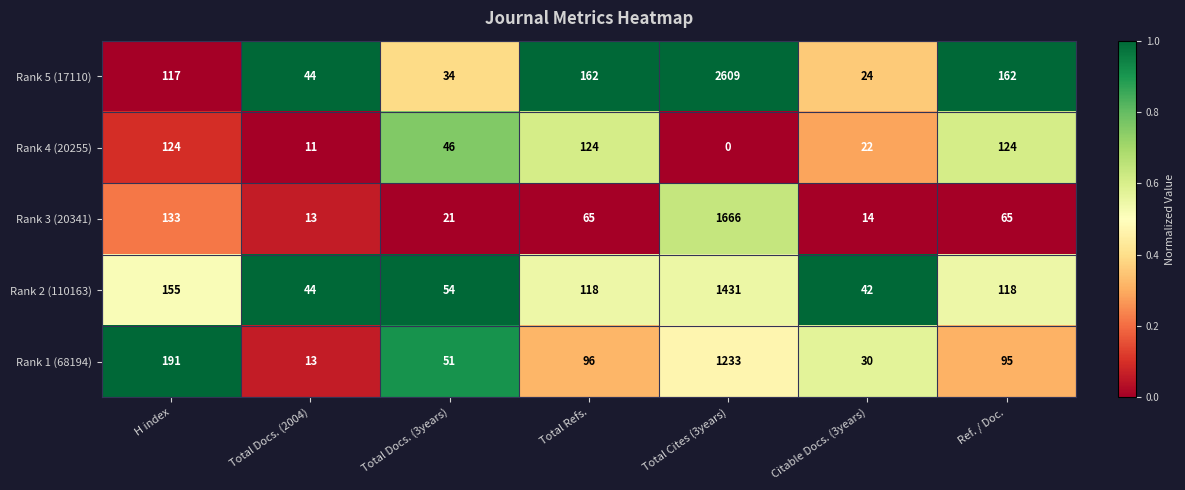

How many data points in Rank 4 (20255) are less than 46?

3